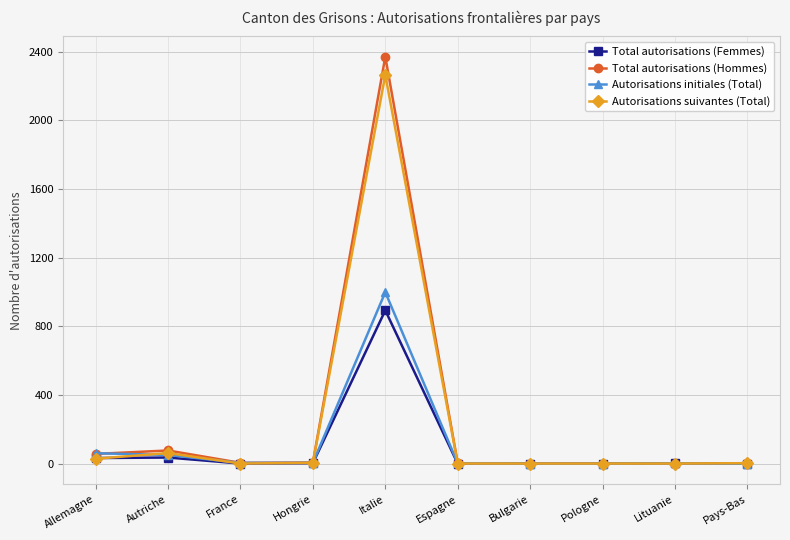

What is the label of the 5th point from the left?

Italie